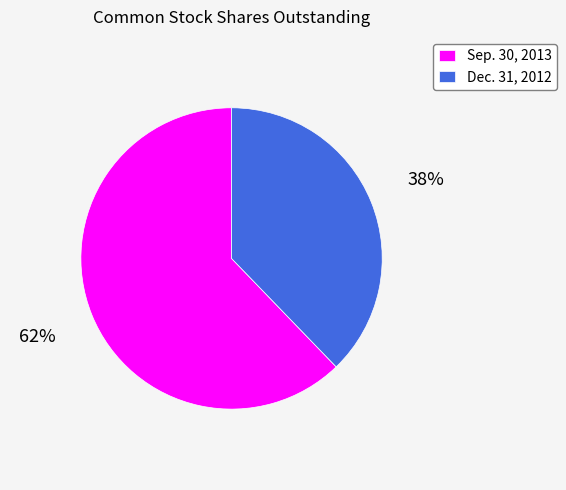

Which category has the smallest portion of the pie?

Dec. 31, 2012